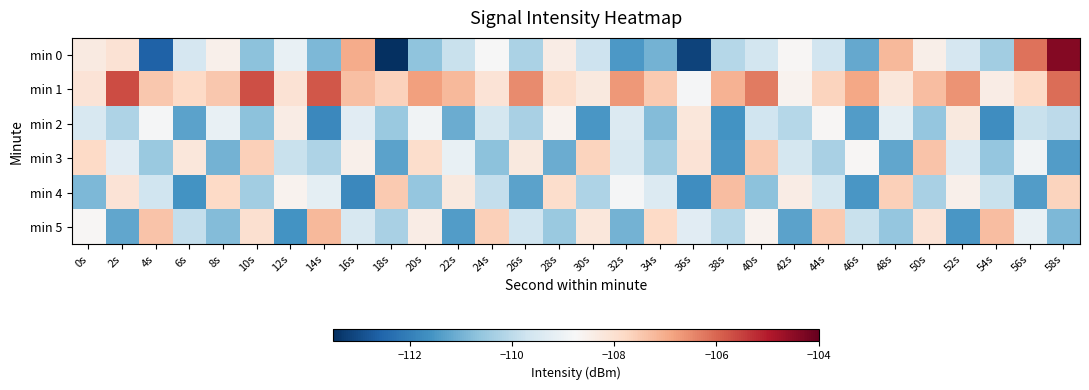

What is the total value across all series at 0s?

-653.3